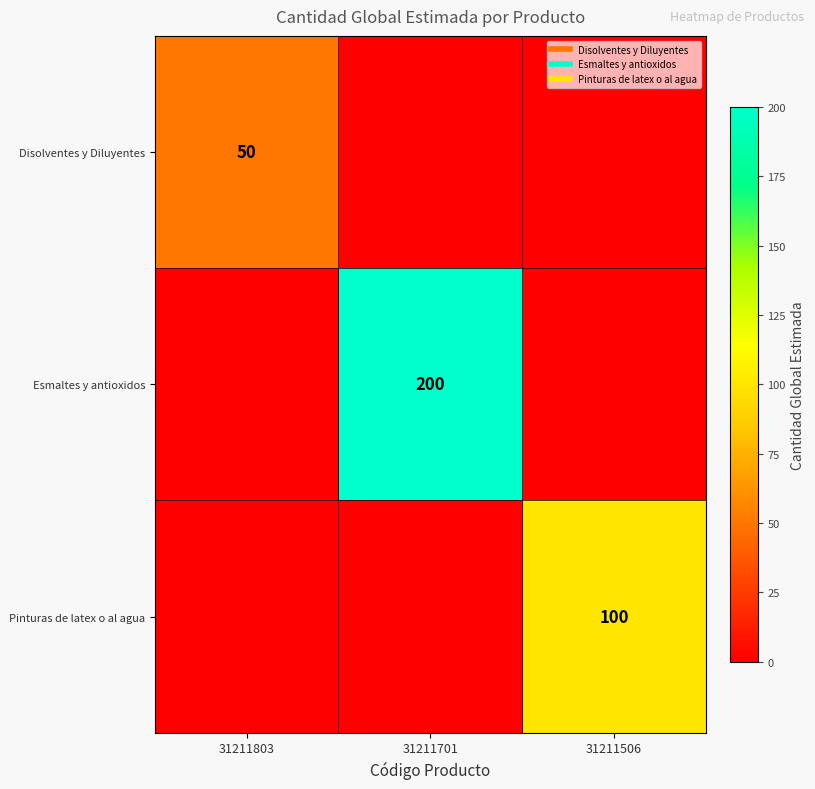

Between 31211701 and 31211506, which series saw the biggest shift?

Esmaltes y antioxidos